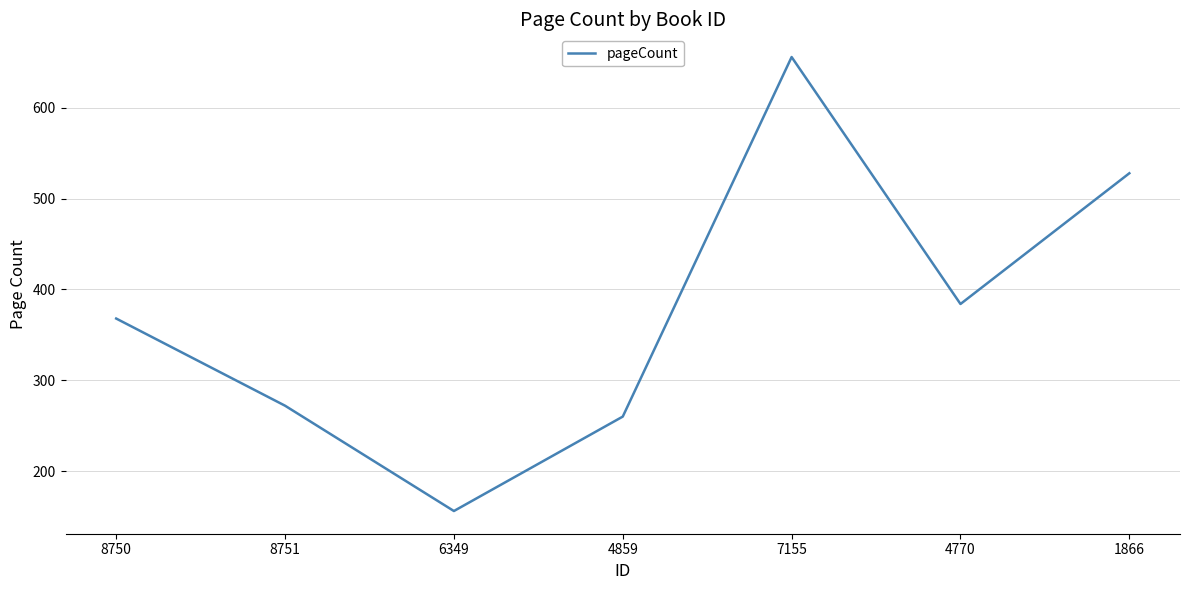

Where is the first local maximum?

7155